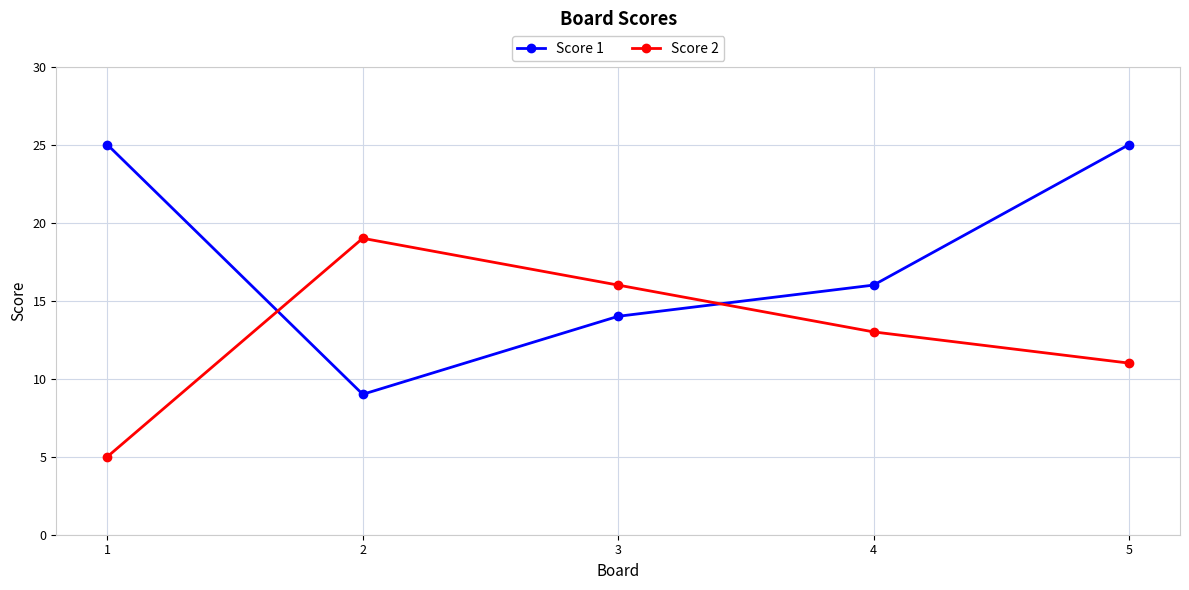

List the series in order of their overall mean, highest first.

Score 1, Score 2